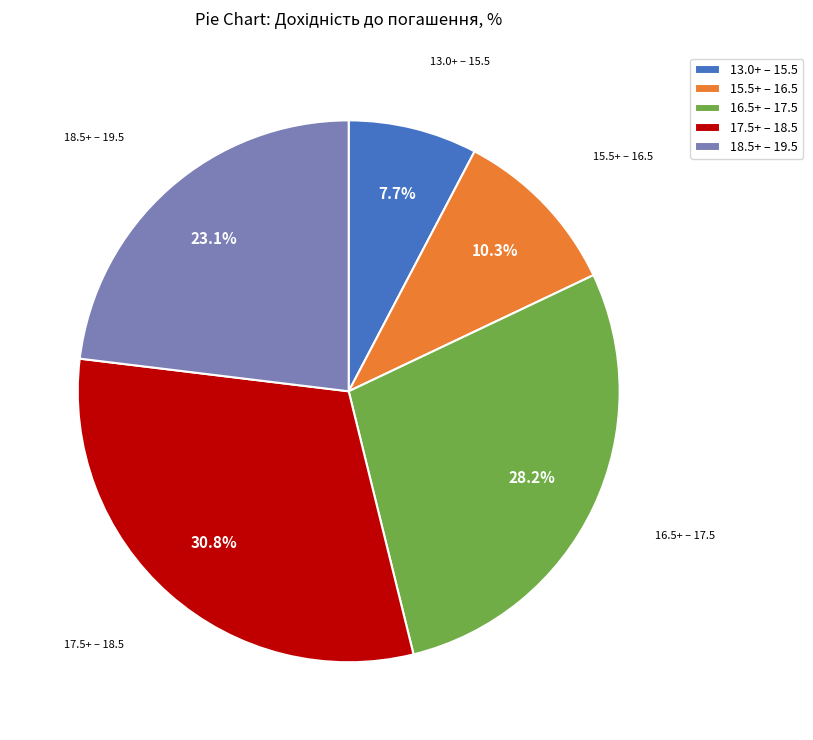

Does any single category account for the majority?

No